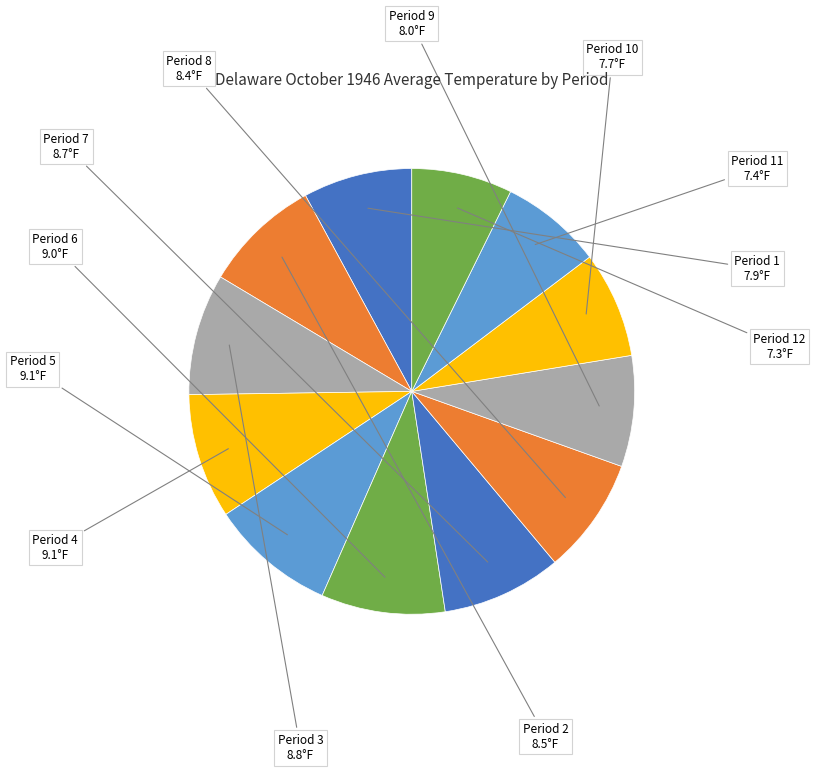

Combined, do Period 7 and Period 5 account for over 50%?

No